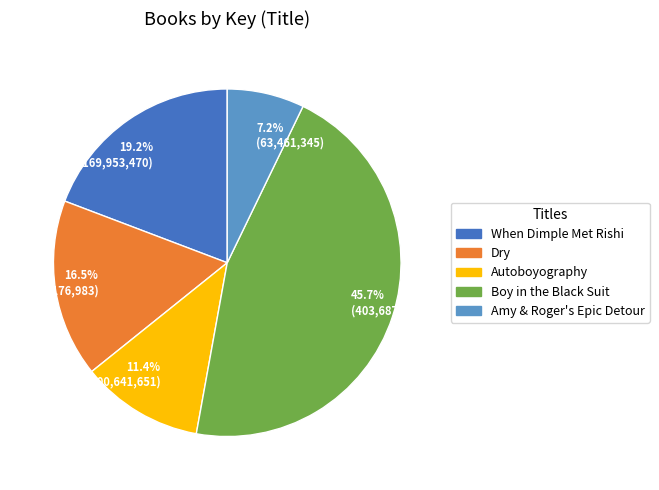

To the nearest percent, what is the average slice percentage?

20%